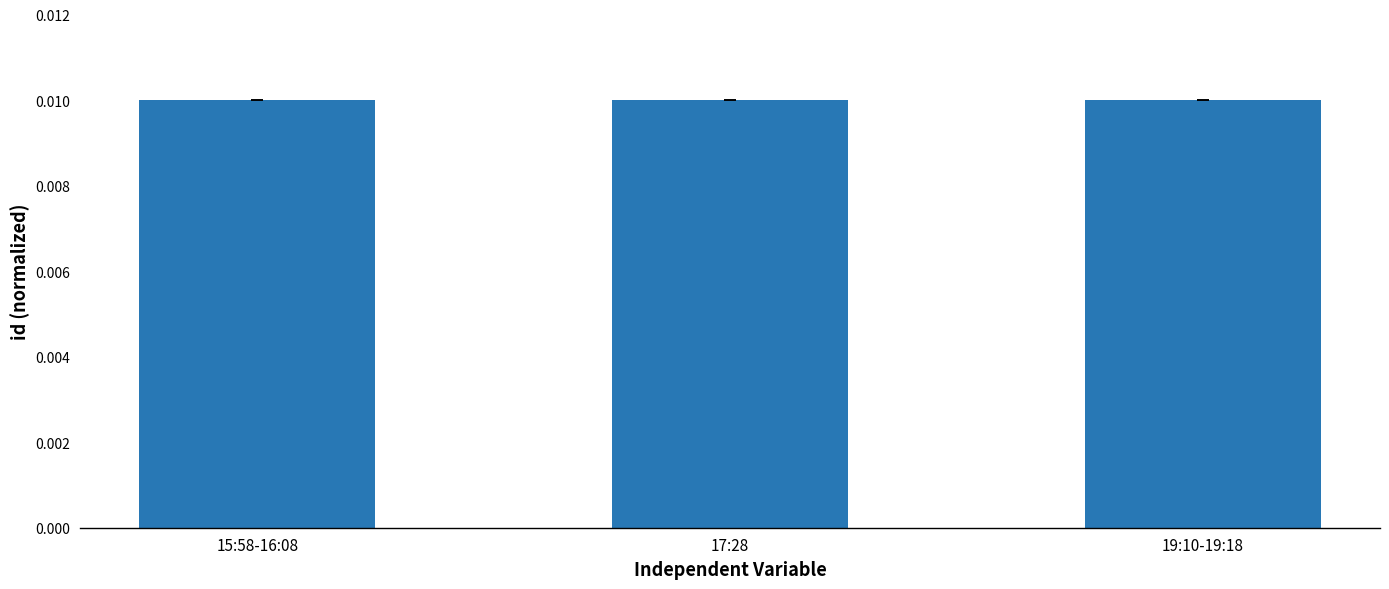

Are the bars horizontal?

No